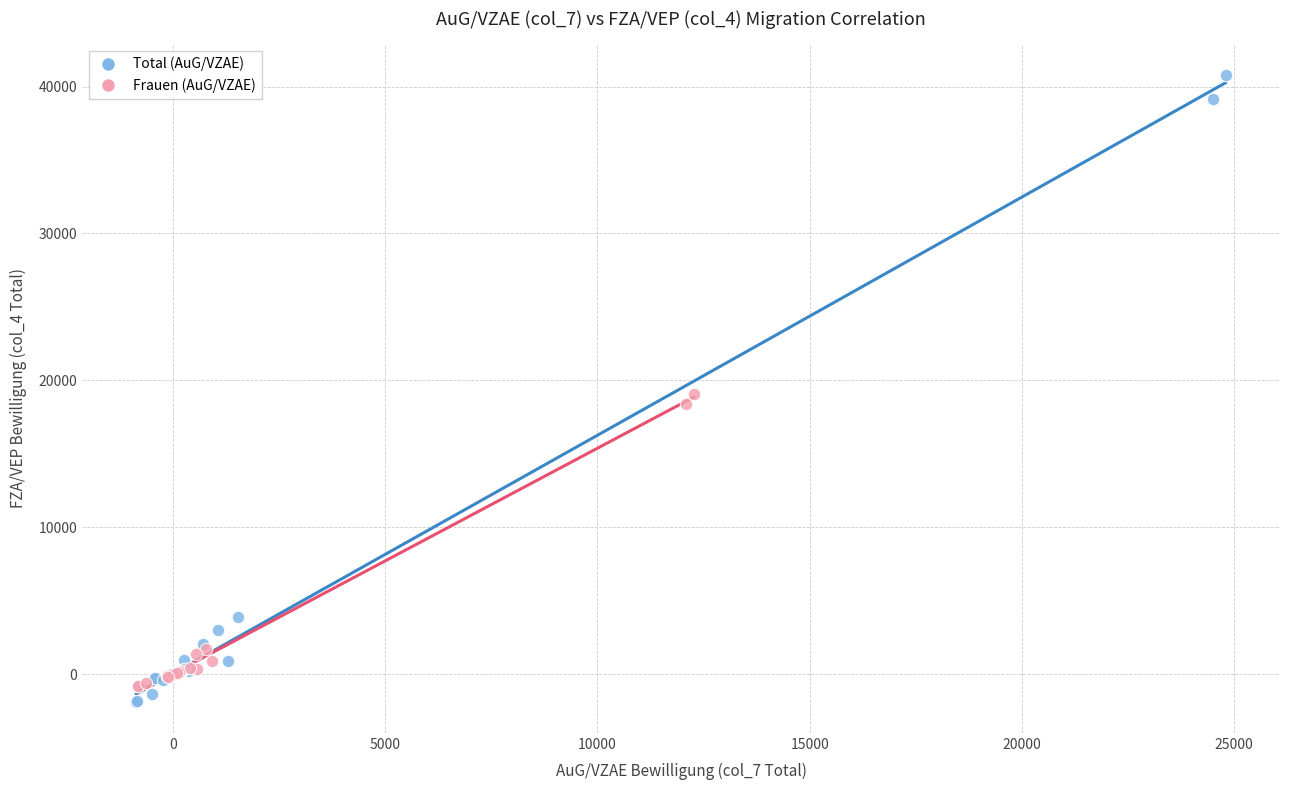

Which series has the largest Y range (max minus min)?

Total (AuG/VZAE)